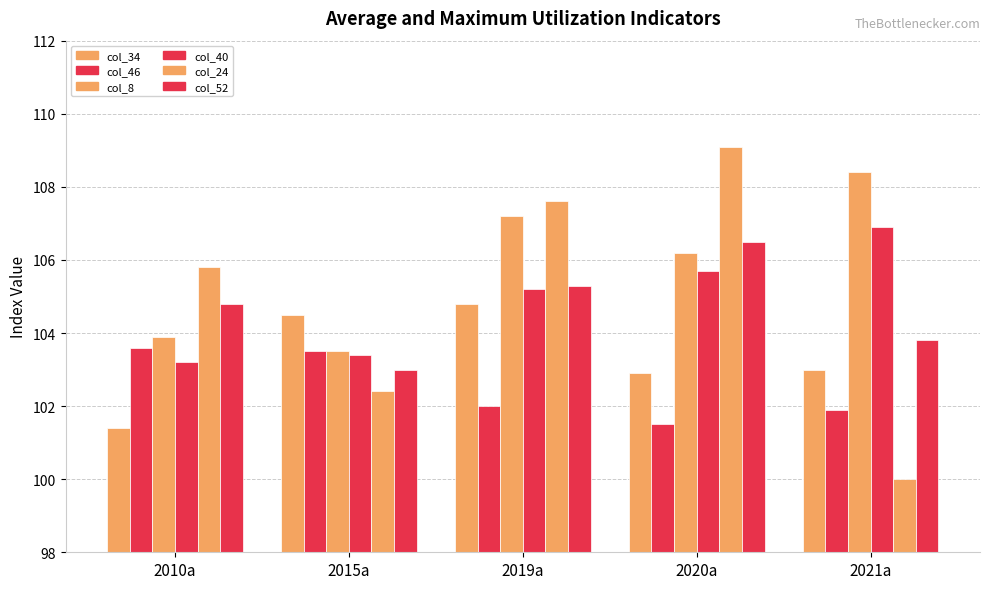

Rank the series at 2021a from highest to lowest value.

col_8, col_40, col_52, col_34, col_46, col_24